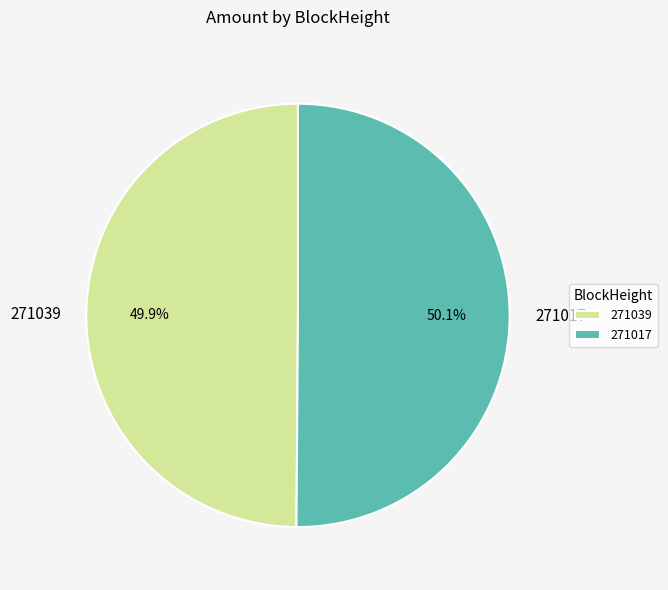

Approximately how many times larger is the value at 271017 compared to 271039?

1.0